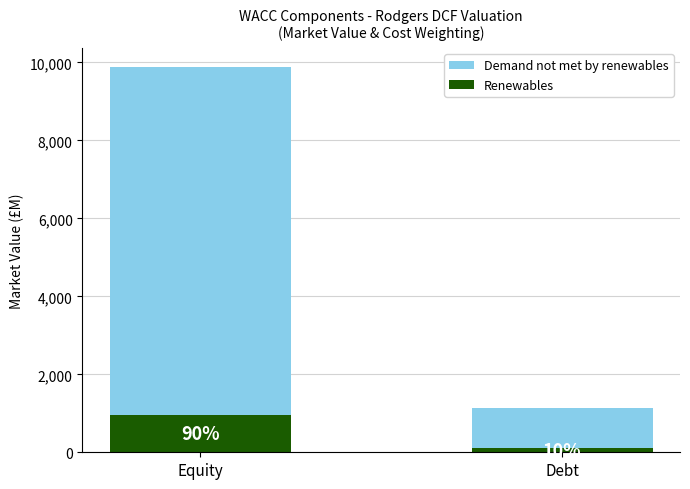

Is it true that Renewables equals 947.7 at Equity?

True